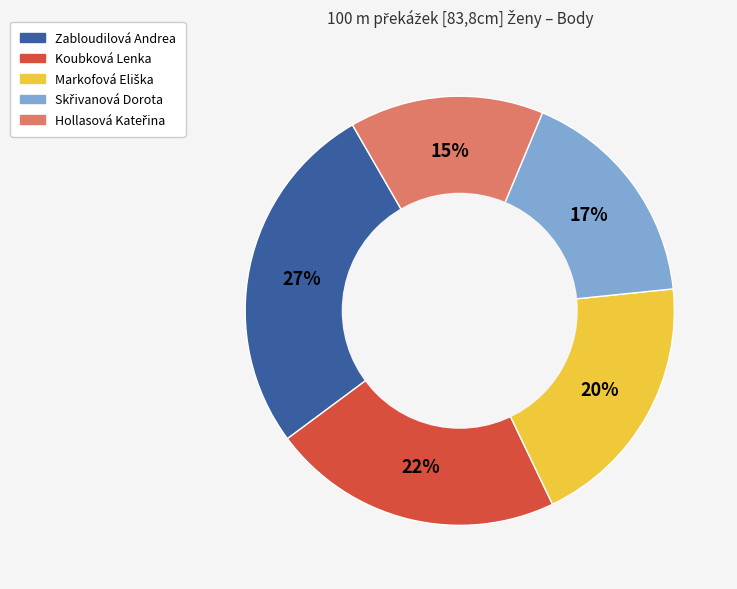

Does Koubková Lenka account for over 50% of the chart?

No